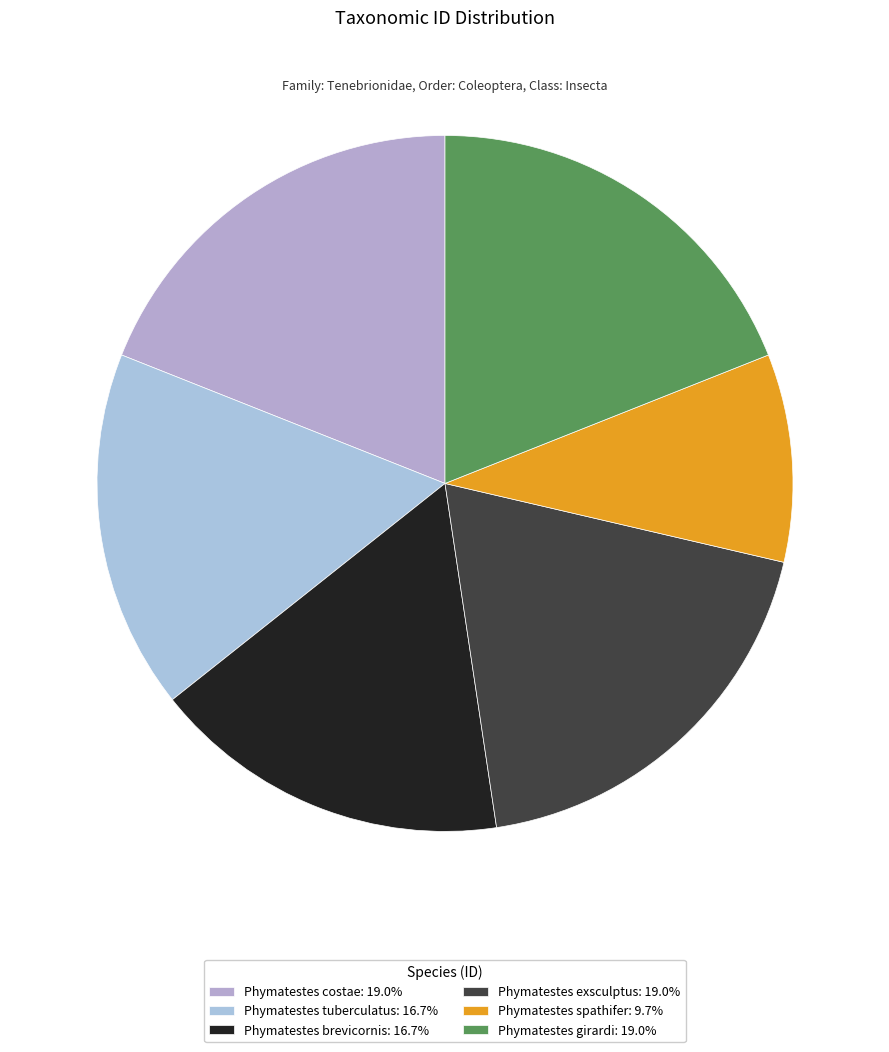

Does Phymatestes girardi represent more than half of the total?

No